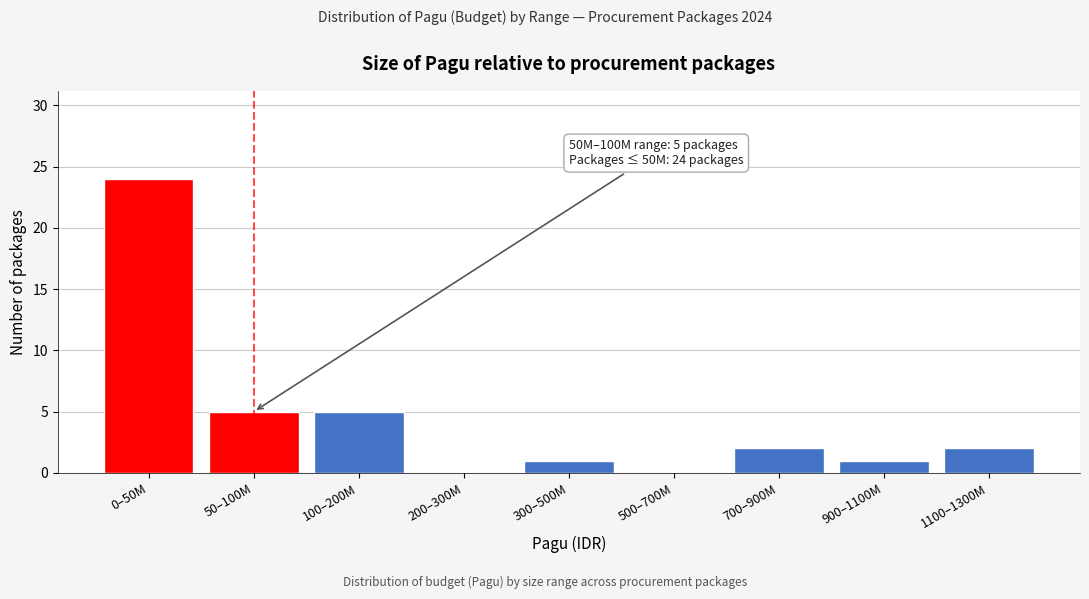

Reading left to right, what are all the values shown in this chart?

0–50M=24	50–100M=5	100–200M=5	200–300M=0	300–500M=1	500–700M=0	700–900M=2	900–1100M=1	1100–1300M=2